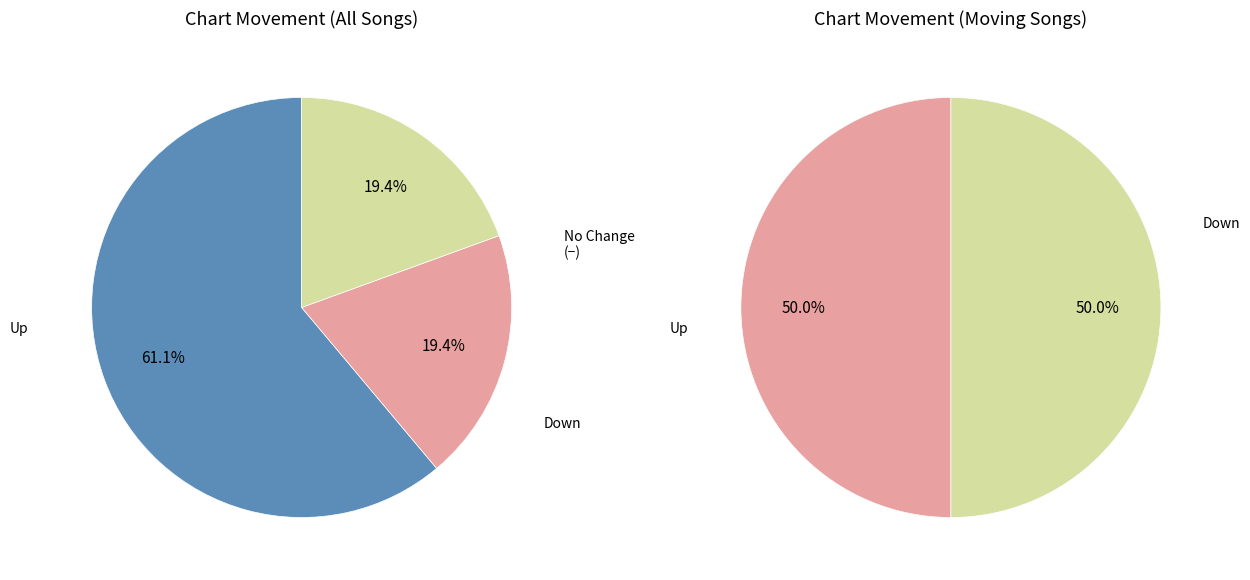

Which slice is the smallest?

down